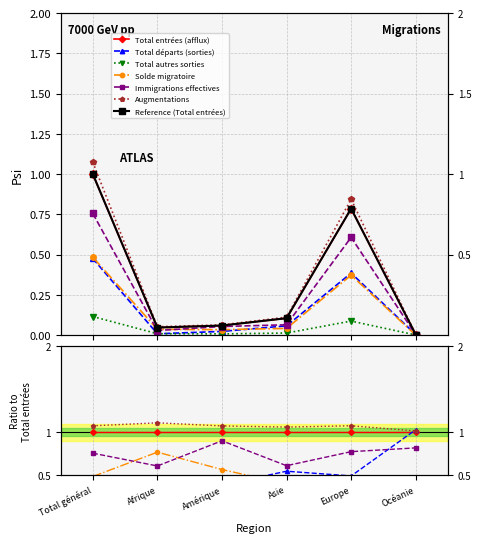

Where does the Solde migratoire series first go above 0?

Total général